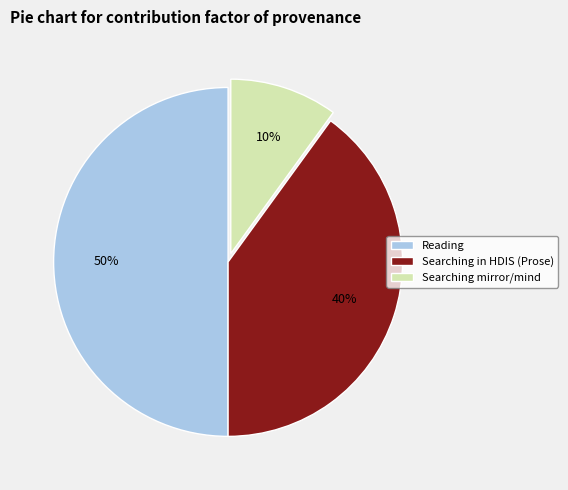

Which category has the biggest portion of the pie?

Reading